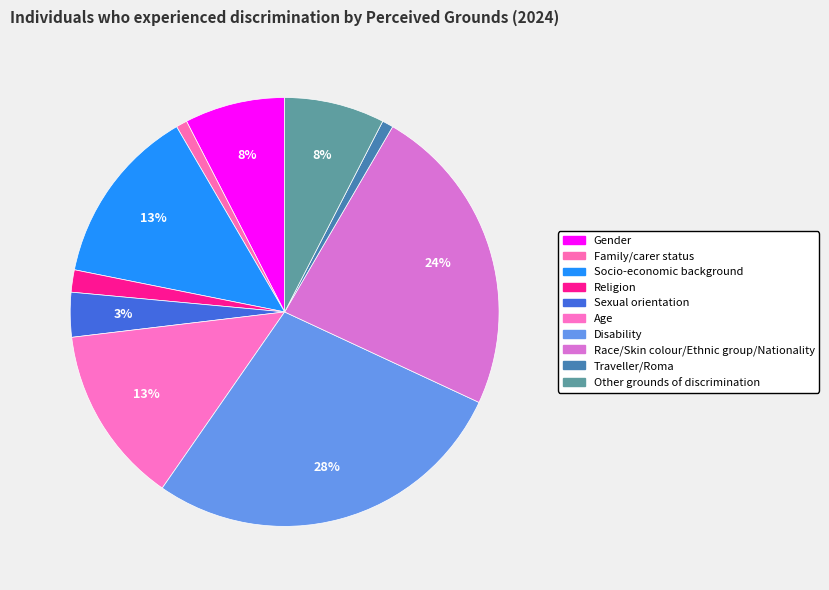

To the nearest percent, what percentage of the pie is Other grounds of discrimination?

8%